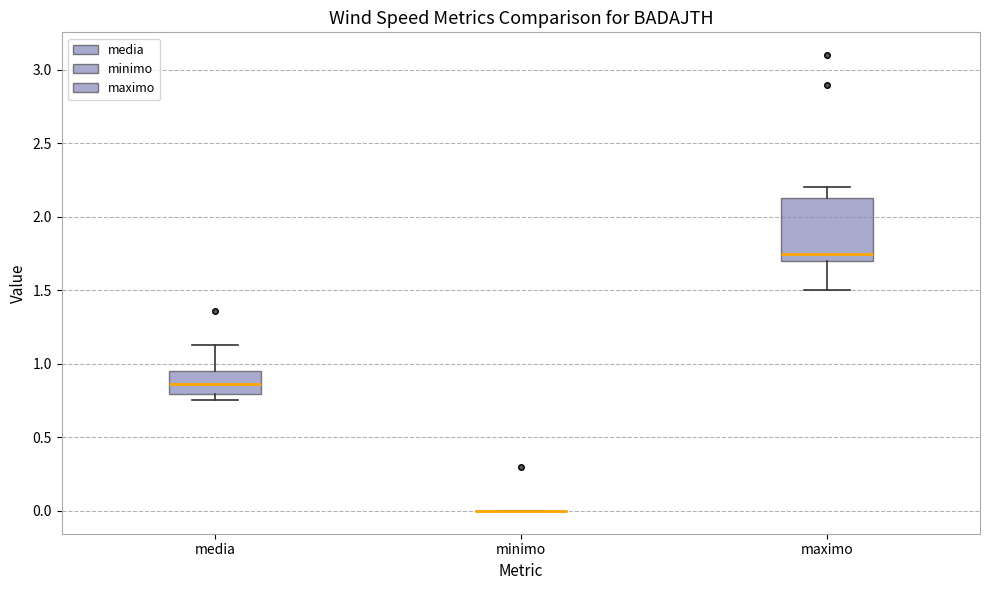

Reading left to right, transcribe this box plot: for each box, give where its median line is, the range the box spans, and where its two whiskers end, as read against the y-axis. The values are not printed on the chart, so give them approximately, as read against the axis.

media: median 0.85, box 0.80 to 0.95, whiskers 0.75 to 1.15
minimo: box collapsed to a line at 0.00, whiskers 0.00 to 0.00
maximo: median 1.75, box 1.70 to 2.15, whiskers 1.50 to 2.20